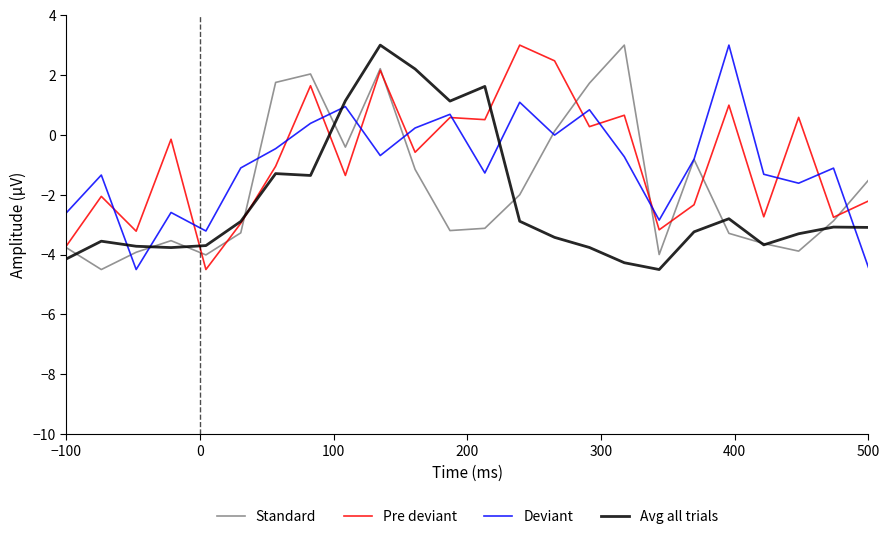

What is the maximum value shown in the chart?

3.0